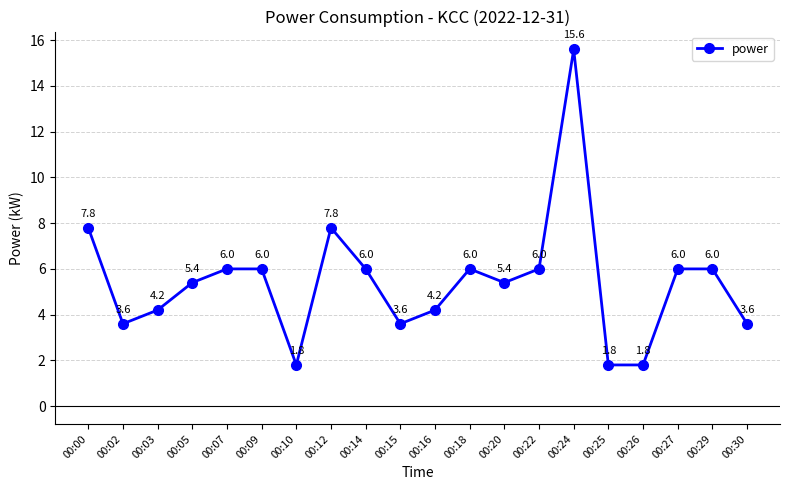

What is the sum of all values?

108.6